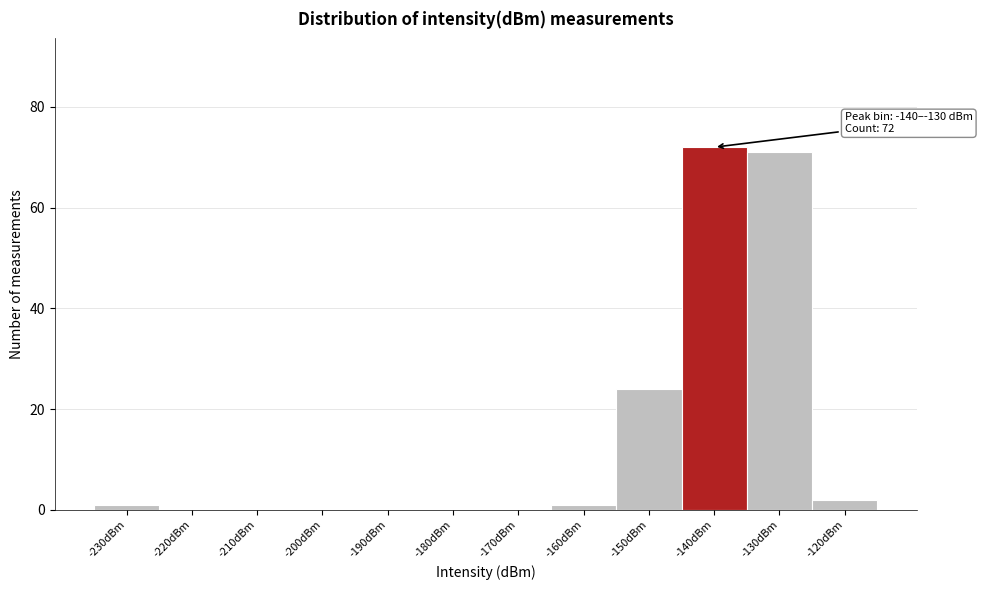

Reading left to right, transcribe all the data shown in this chart.

-230dBm=1	-220dBm=0	-210dBm=0	-200dBm=0	-190dBm=0	-180dBm=0	-170dBm=0	-160dBm=1	-150dBm=24	-140dBm=72	-130dBm=71	-120dBm=2